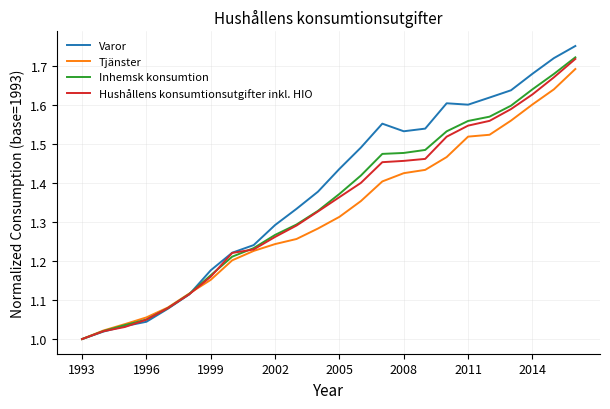

What are all the series names shown in the legend?

Varor, Tjänster, Inhemsk konsumtion, Hushållens konsumtionsutgifter inkl. HIO